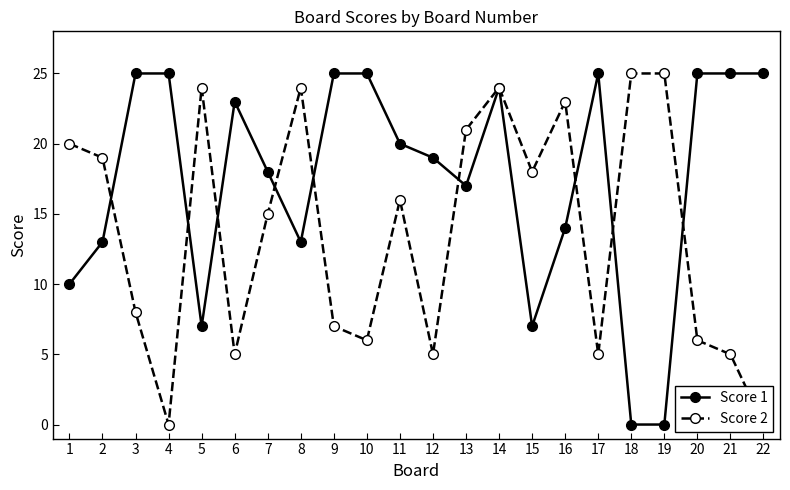

Does the chart have visible grid lines?

No